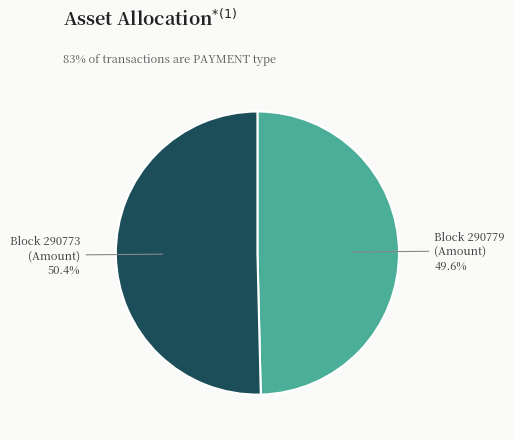

Rank the categories by value from lowest to highest.

Block 290779 (Amount), Block 290773 (Amount)